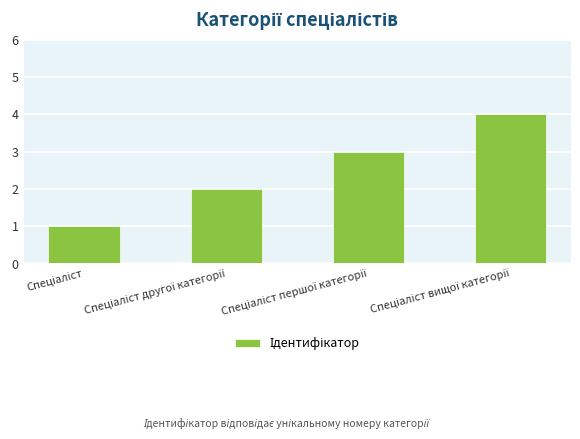

What is the difference between the maximum and minimum values?

3